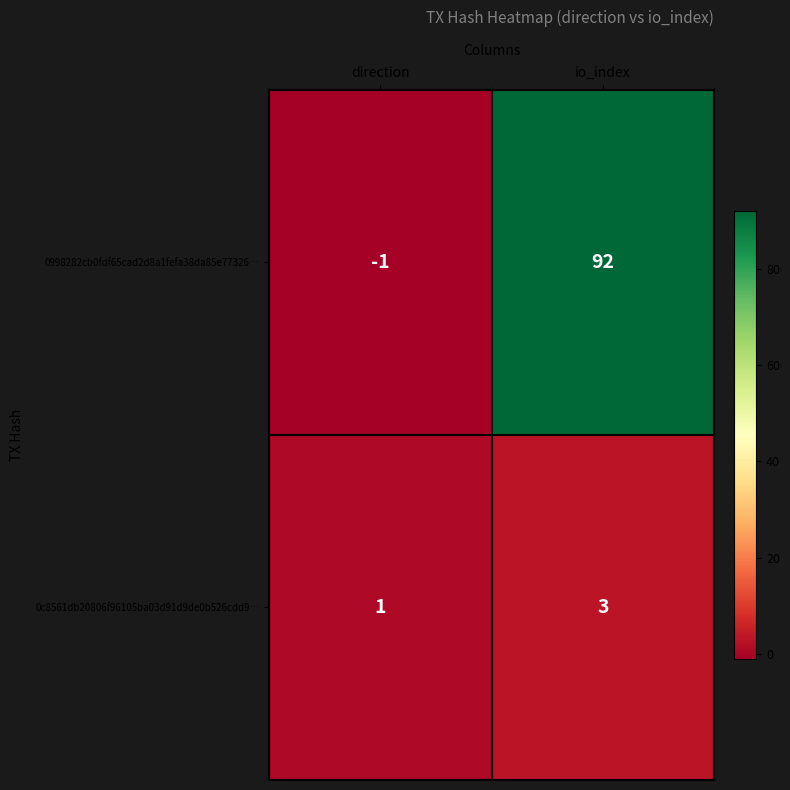

What is the sum of all 0c8561db20806f96105ba03d91d9de0b526cdd9… values?

4